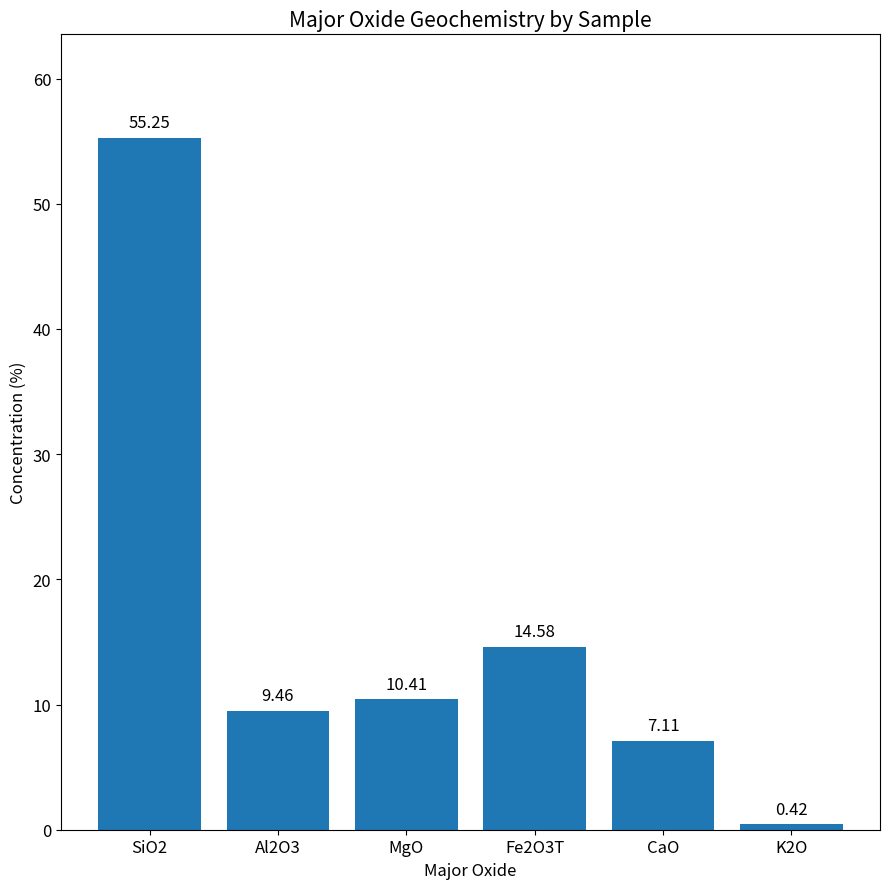

Does the chart contain stacked bars?

No